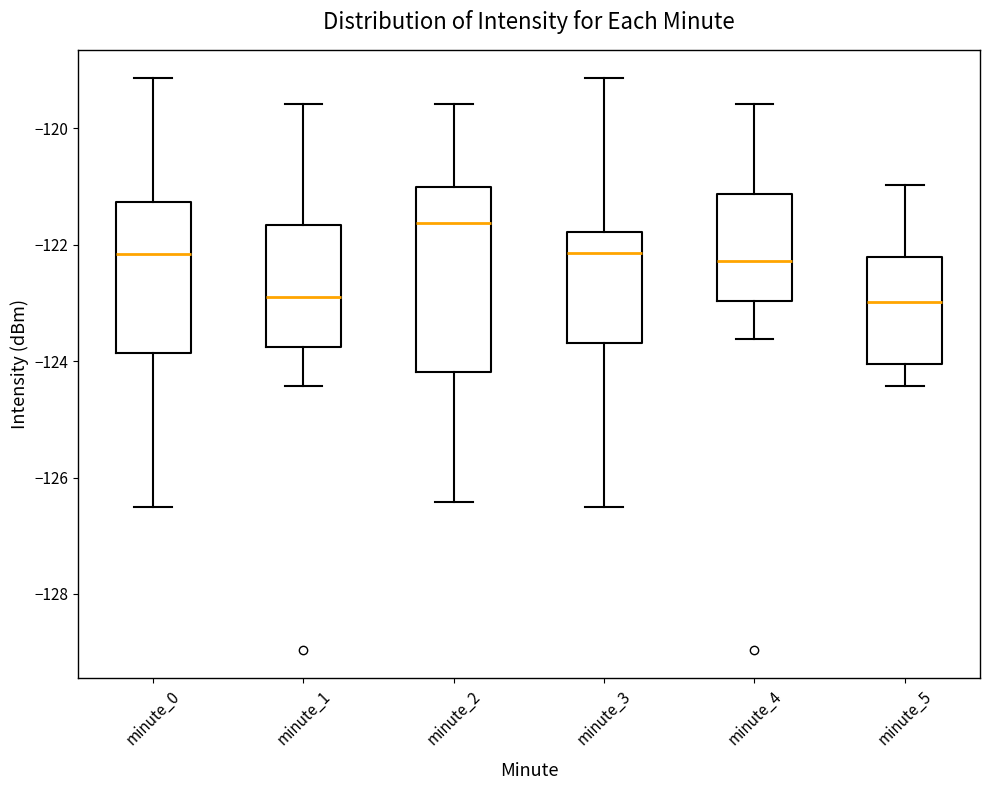

Reading left to right, read every box against the y-axis: the position of its median line, the range the box covers, and the ends of its whiskers. The values are not printed on the chart, so give them approximately, as read against the axis.

minute_0: median -122.2, box -123.8 to -121.2, whiskers -126.6 to -119.2
minute_1: median -123.0, box -123.8 to -121.6, whiskers -124.4 to -119.6
minute_2: median -121.6, box -124.2 to -121.0, whiskers -126.4 to -119.6
minute_3: median -122.2, box -123.6 to -121.8, whiskers -126.6 to -119.2
minute_4: median -122.2, box -123.0 to -121.2, whiskers -123.6 to -119.6
minute_5: median -123.0, box -124.0 to -122.2, whiskers -124.4 to -121.0